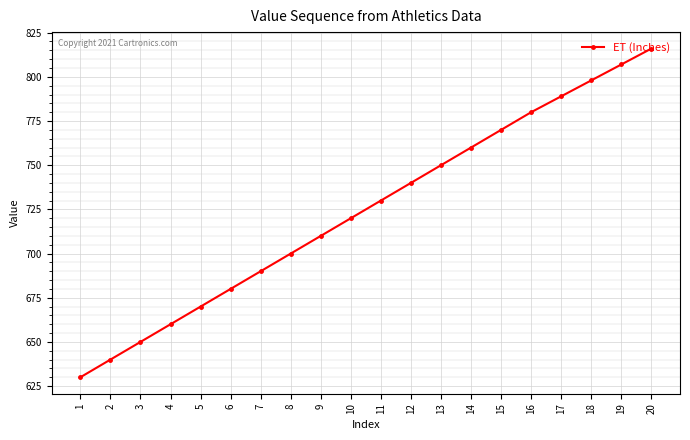

What is the change in value from 14 to 19?

+47